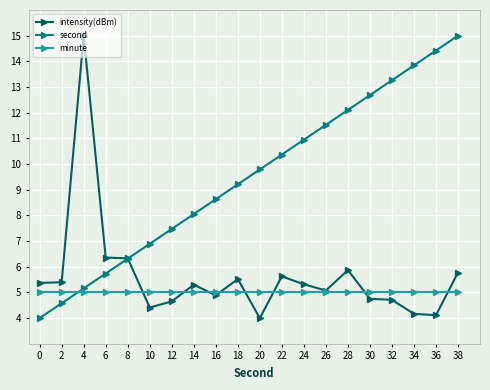

At which category is the sum across all series the highest?

38